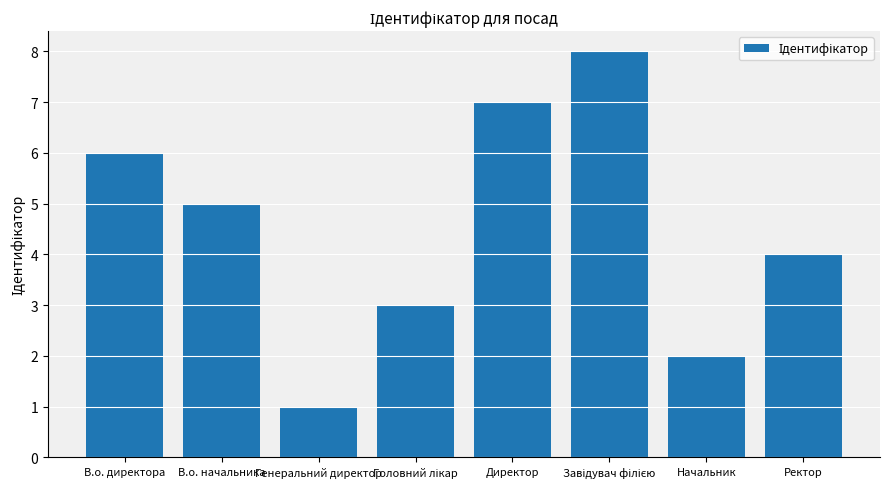

What is the value of the 4th bar from the left?

3